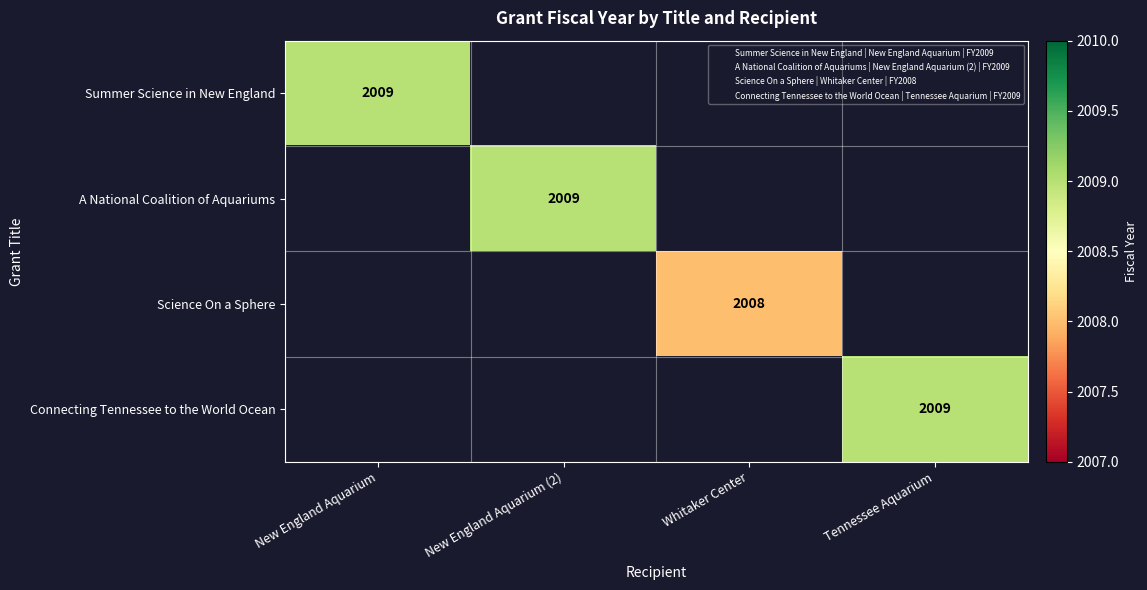

What is the greatest value displayed?

2009.0